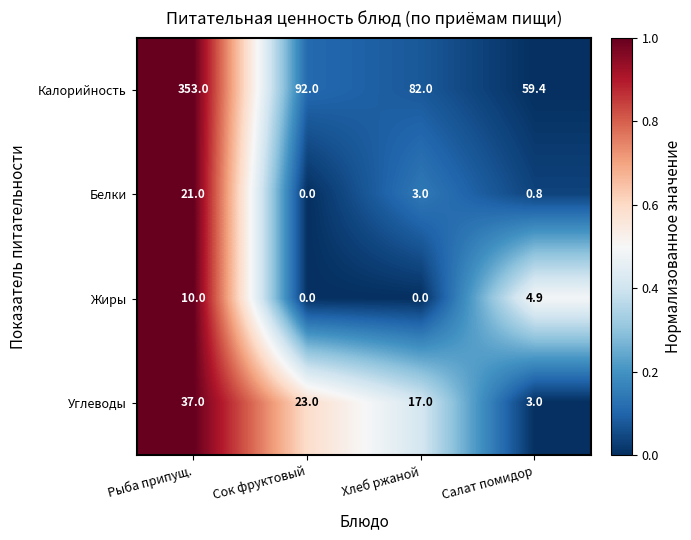

What is the total value across all series at Рыба припущ.?

421.0